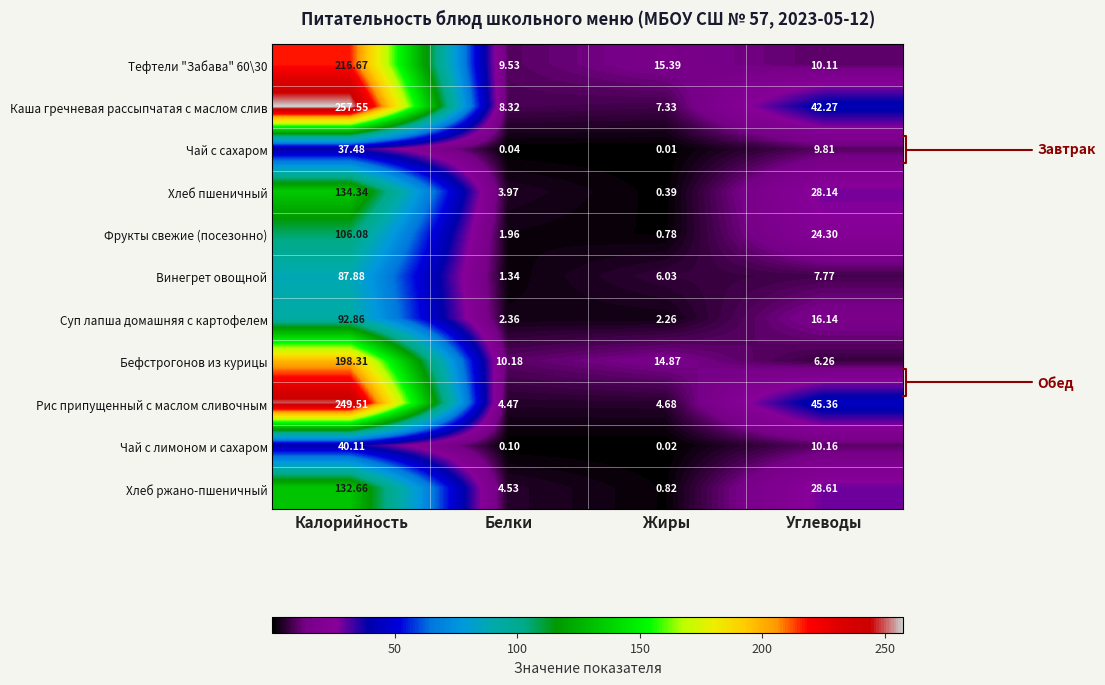

At which category is the sum across all series the highest?

Калорийность